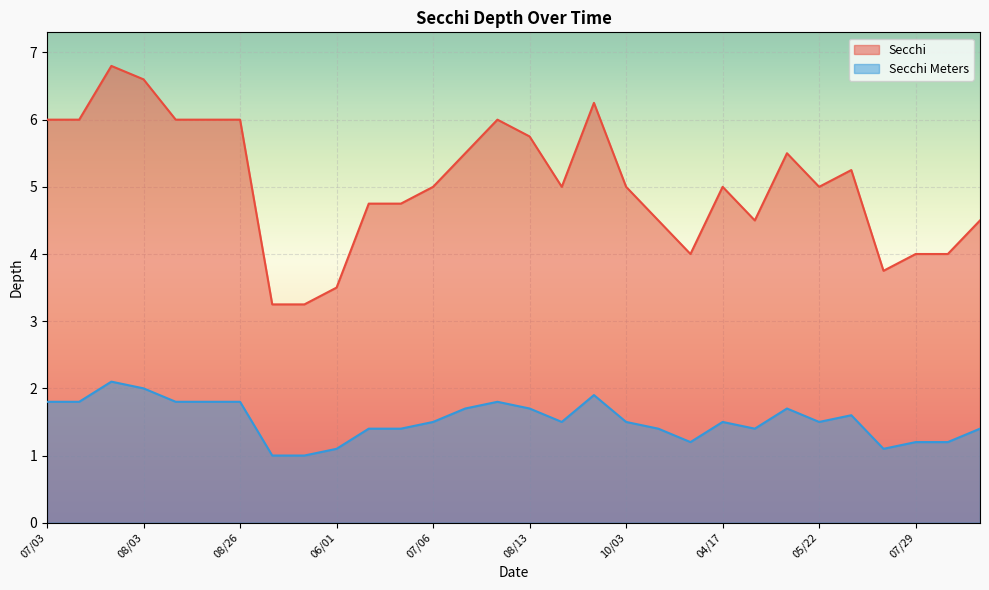

True or false: Secchi Meters and Secchi cross at least once.

False